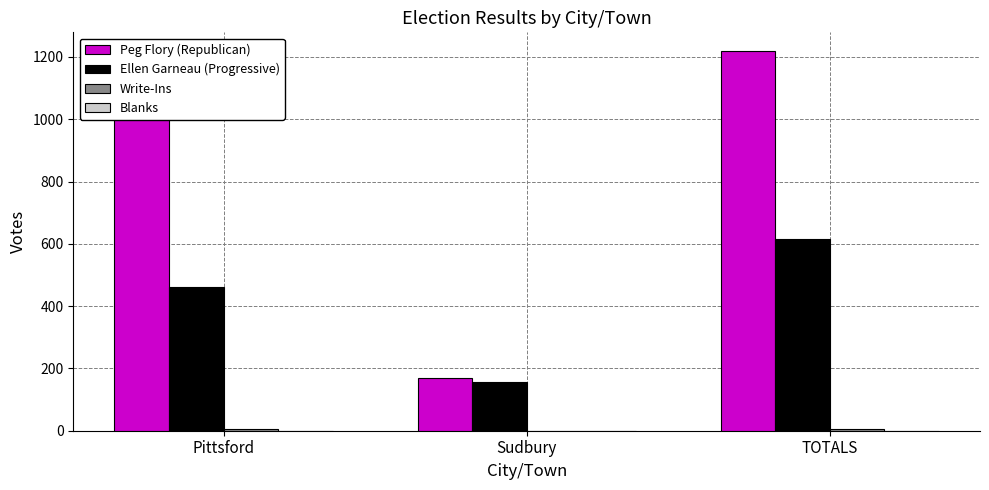

Which series has the largest total across all categories?

Peg Flory (Republican)